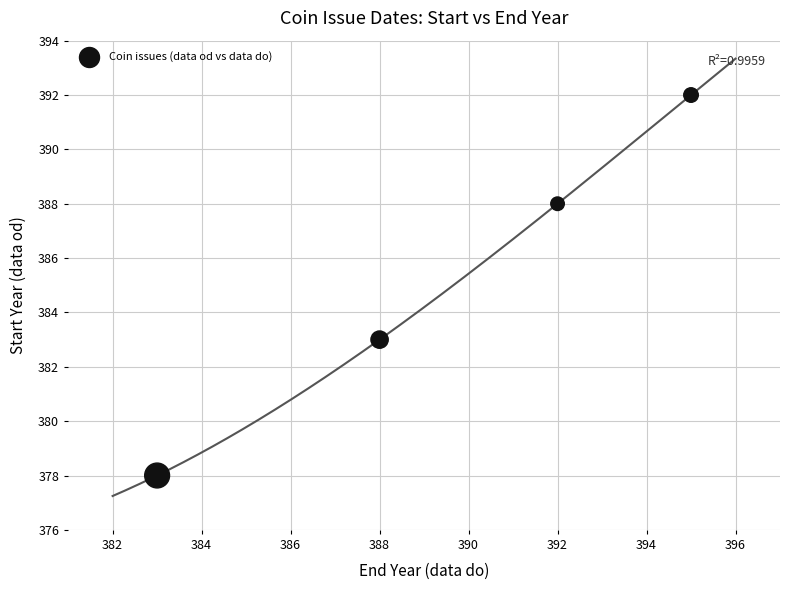

What is the average X value?

390